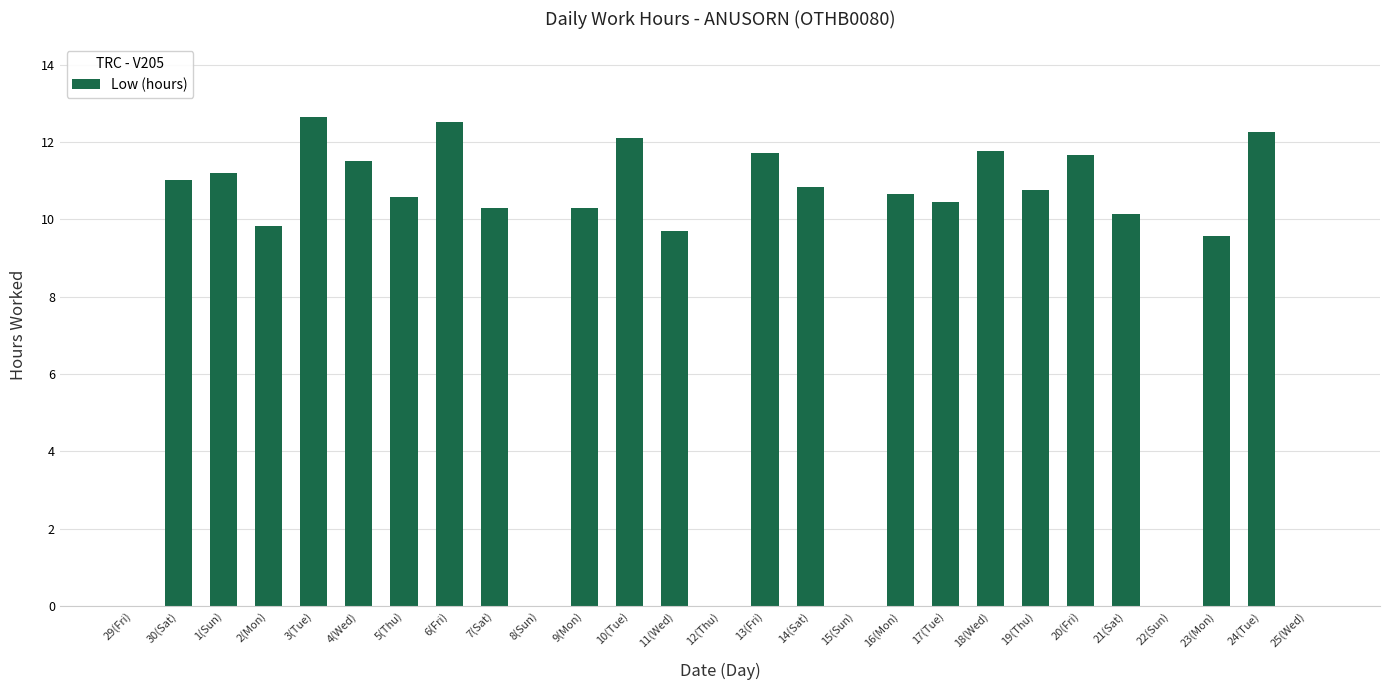

What is the change in value from 3(Tue) to 18(Wed)?

-0.9